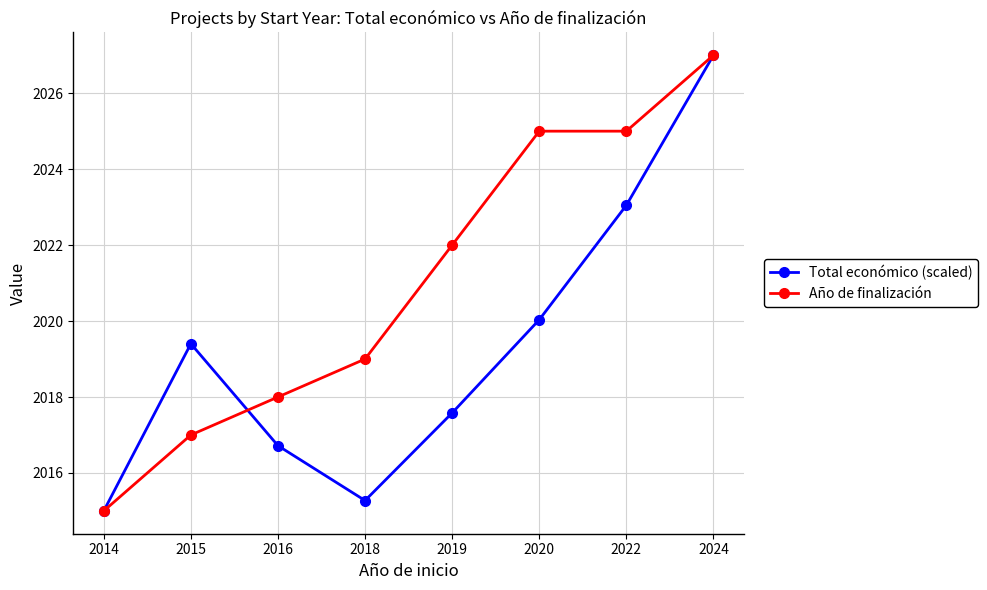

Between 2019 and 2024, which series saw the biggest shift?

Total económico (scaled)